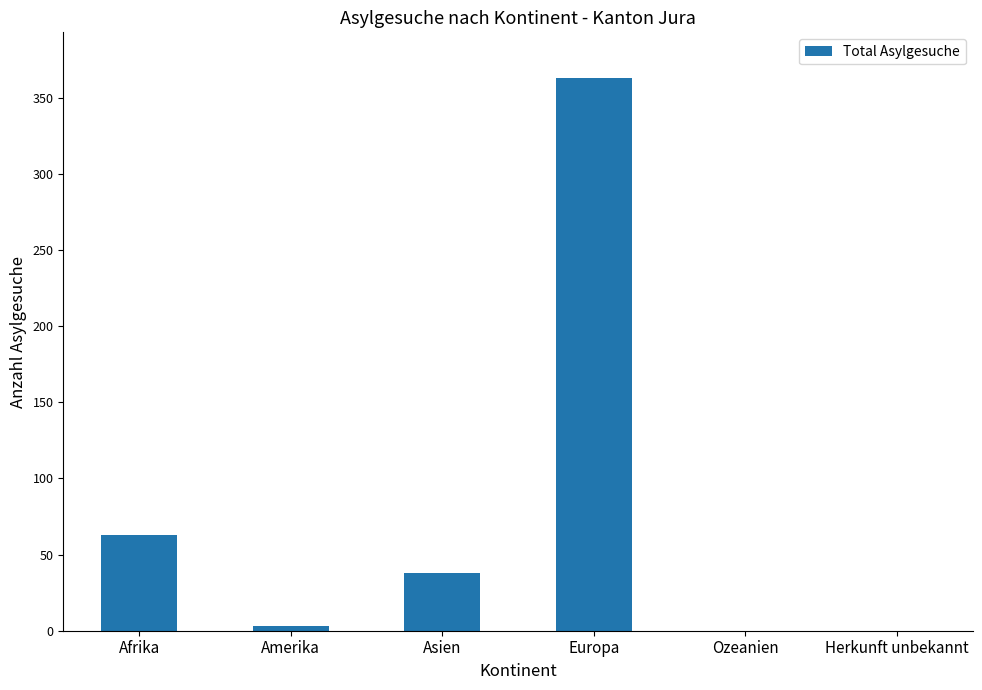

Is it true that the value at Herkunft unbekannt is -181?

False